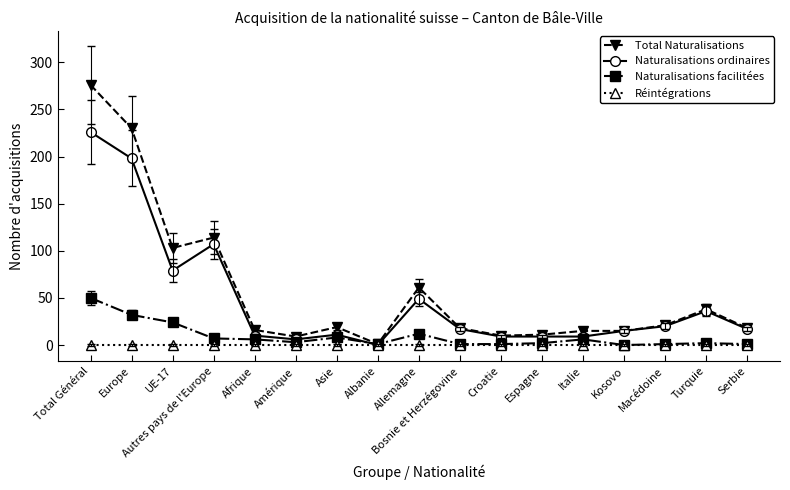

At which label does Total Naturalisations reach its peak?

Total Général